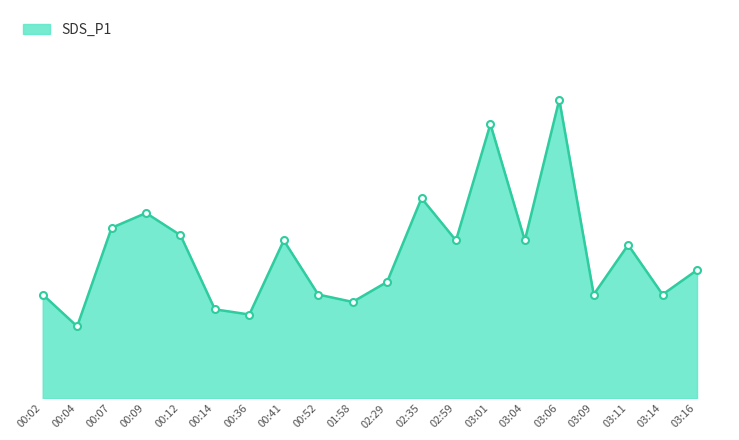

Is this an area chart (filled region under the line)?

Yes